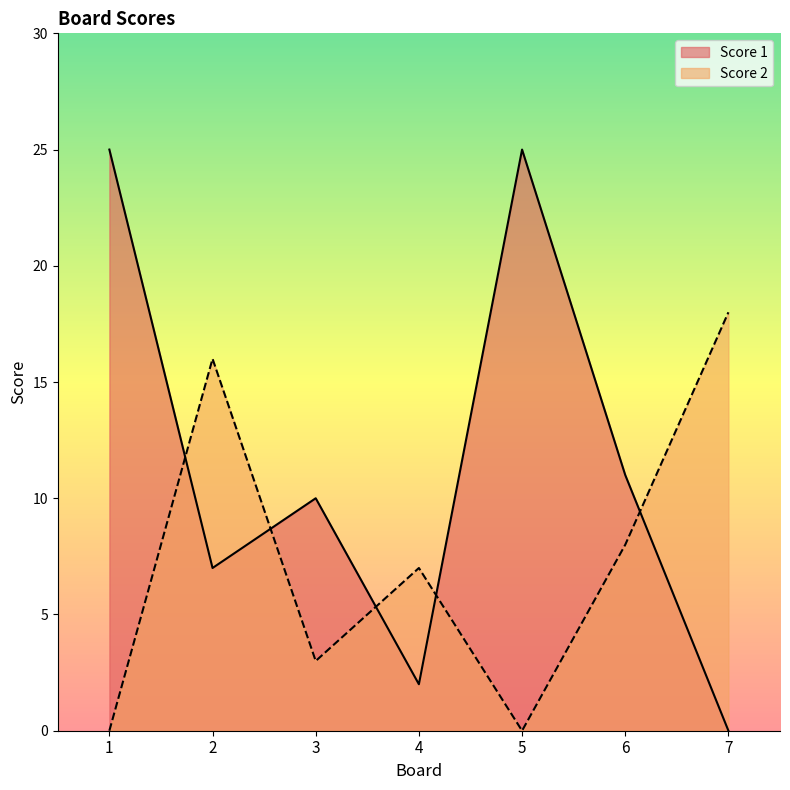

At which category does Score 2 reach its first local peak?

2